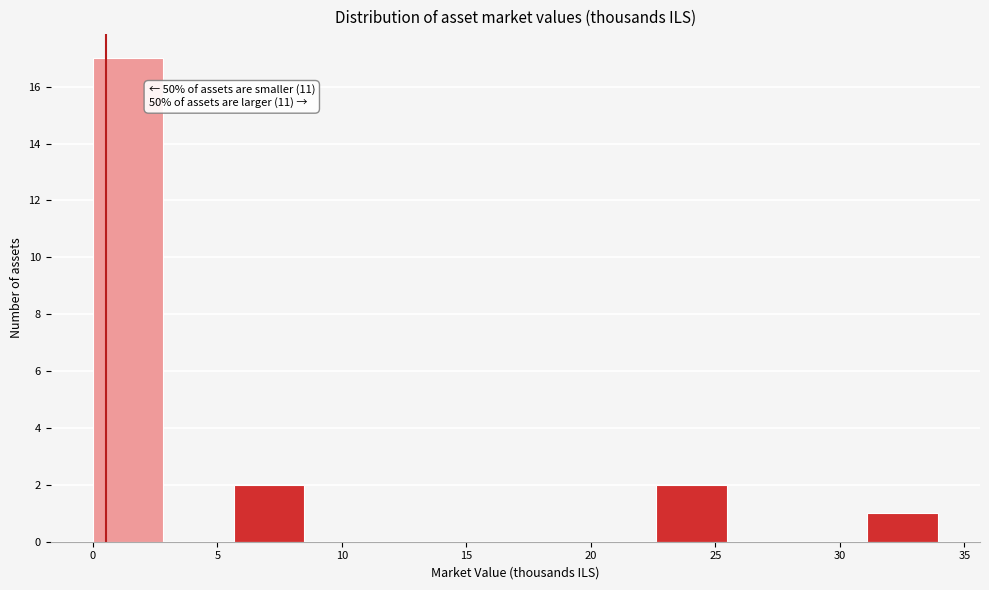

Over which range of the x-axis is the bar tallest?

0.0 to 3.0